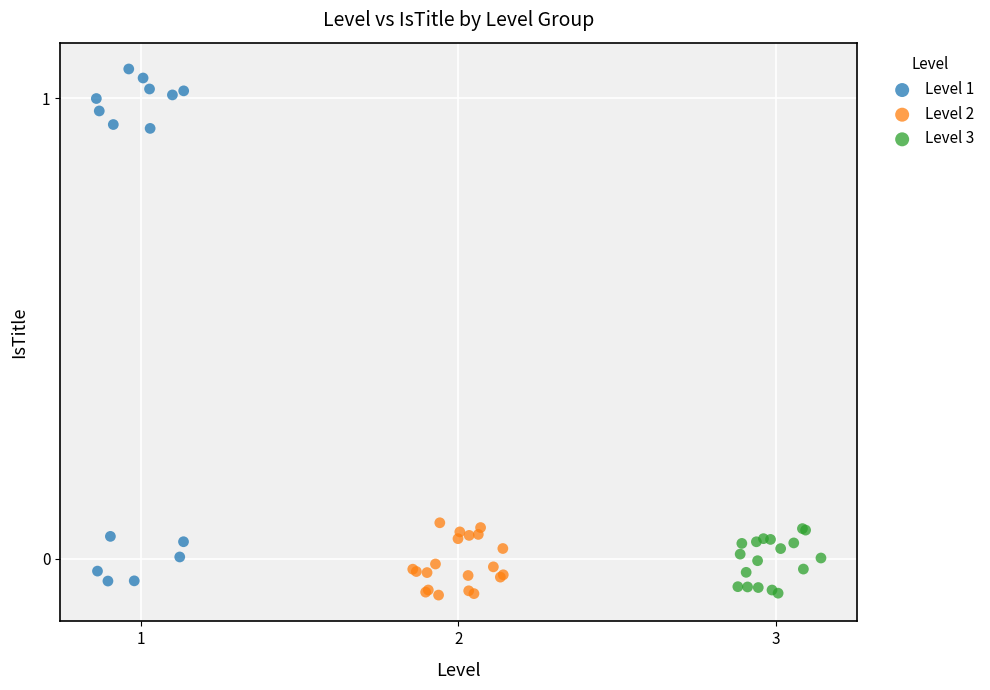

Which series reaches the maximum Y coordinate?

Level 1